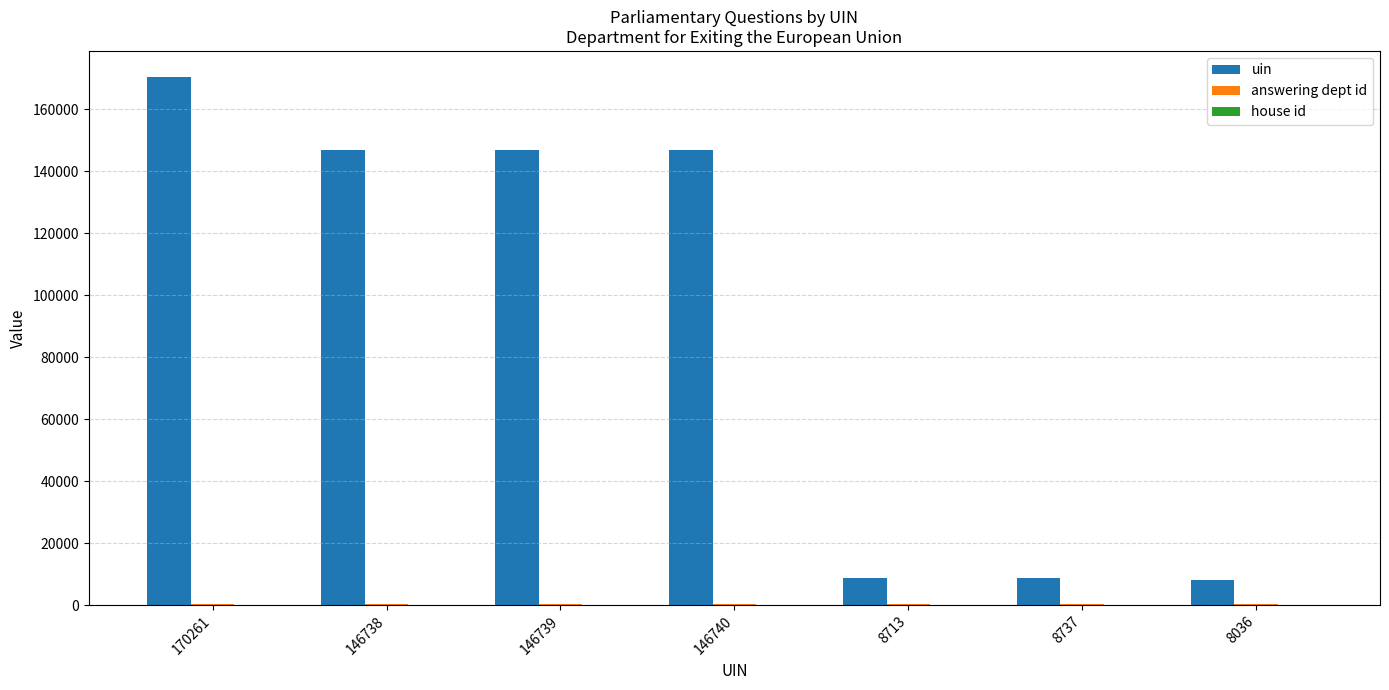

Which series has the largest total across all categories?

uin